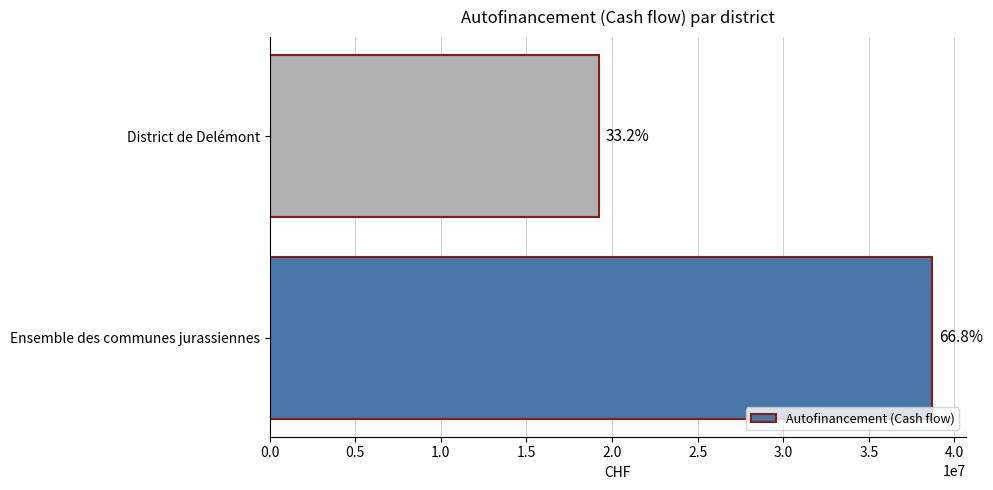

Does the chart contain any negative values?

No